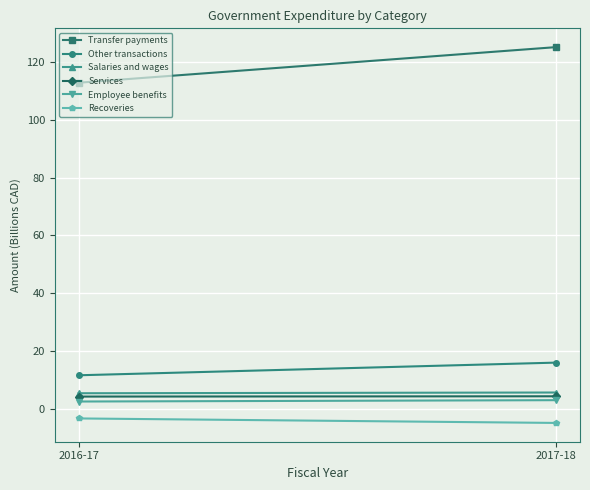

Reading left to right, transcribe all the data shown in this chart.

Transfer payments: 112.8	125.1
Other transactions: 11.7	16.0
Salaries and wages: 5.5	5.7
Services: 4.3	4.4
Employee benefits: 2.6	3.1
Recoveries: -3.2	-4.8